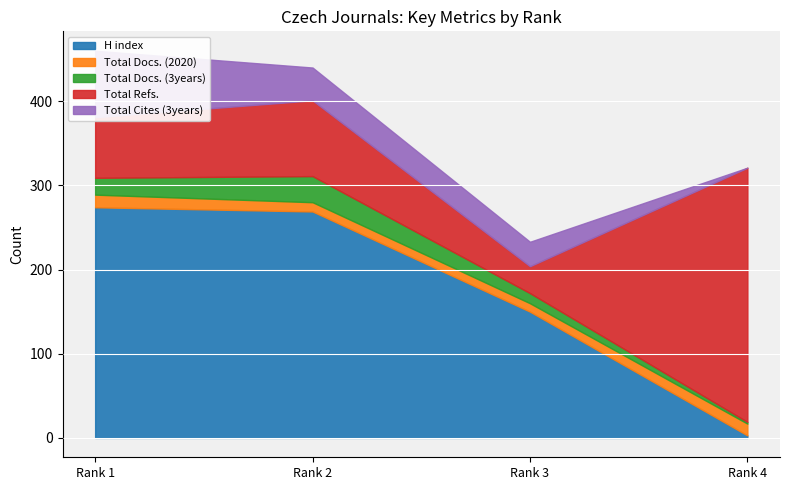

What are all the series names shown in the legend?

H index, Total Docs. (2020), Total Docs. (3years), Total Refs., Total Cites (3years)